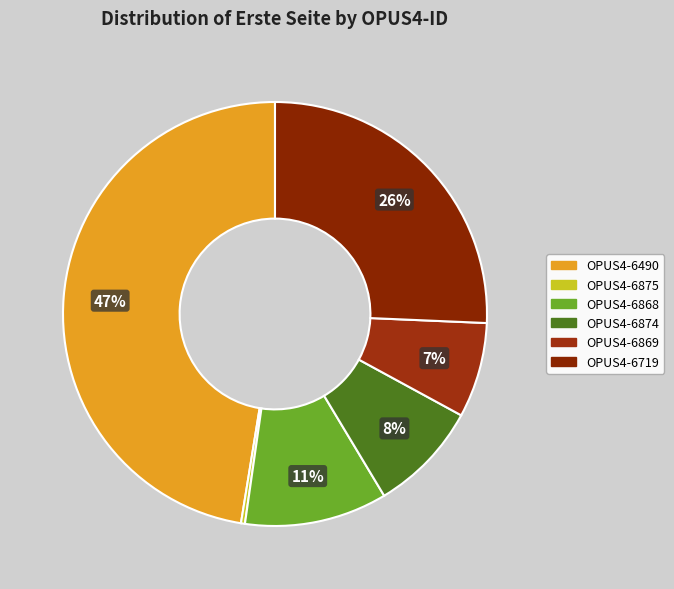

Is there a majority slice in this chart?

No